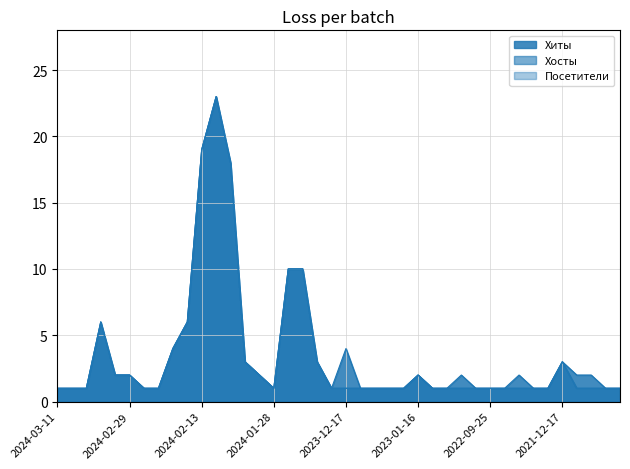

Is it true that Хиты equals 1 at 2022-11-11?

True